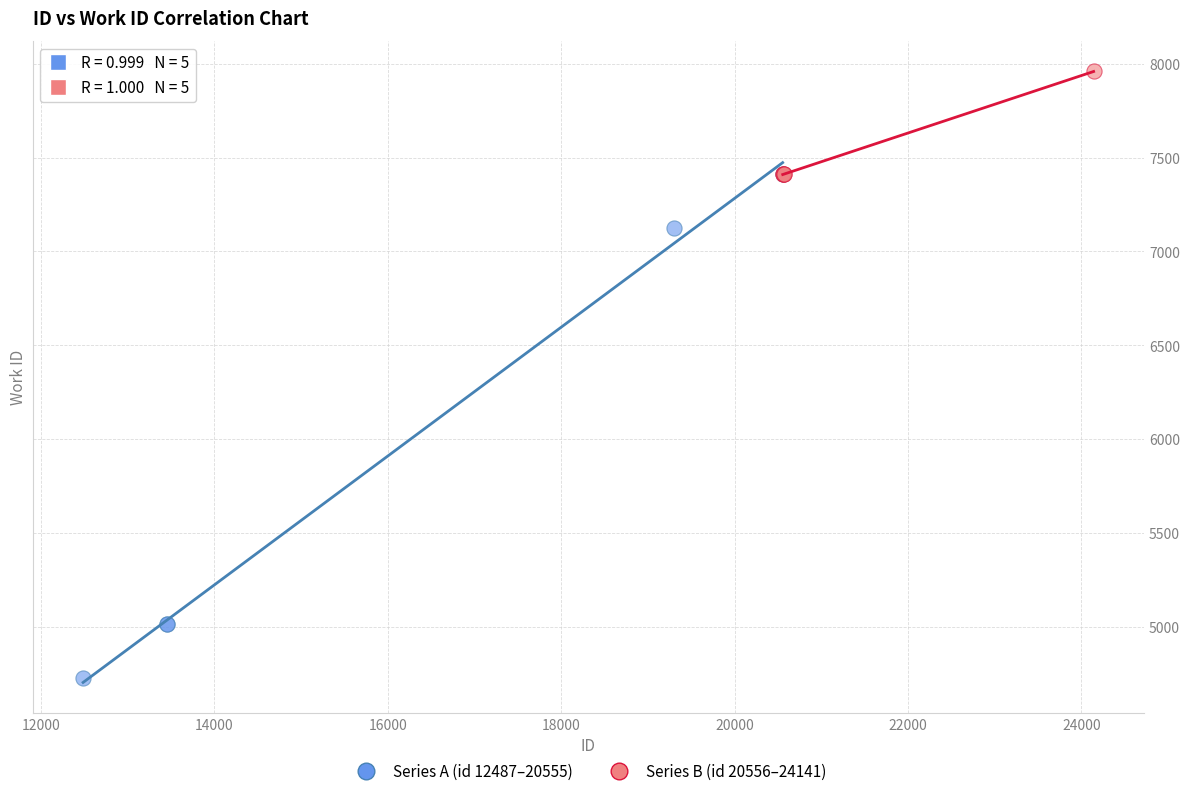

Which series contains the lowest Y value?

Series A (id 12487–20555)